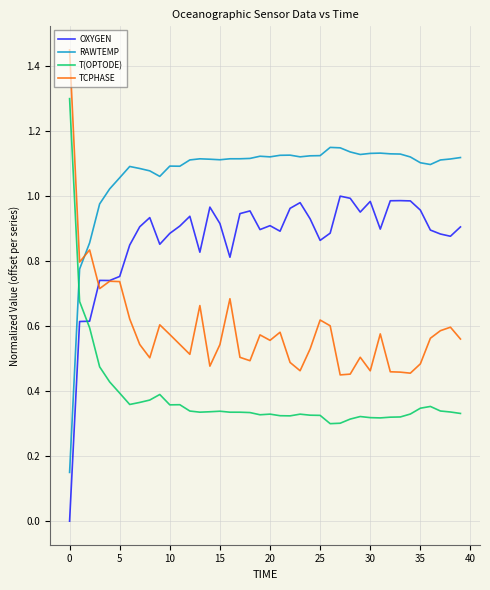

How many intersections are there between OXYGEN and T(OPTODE)?

1